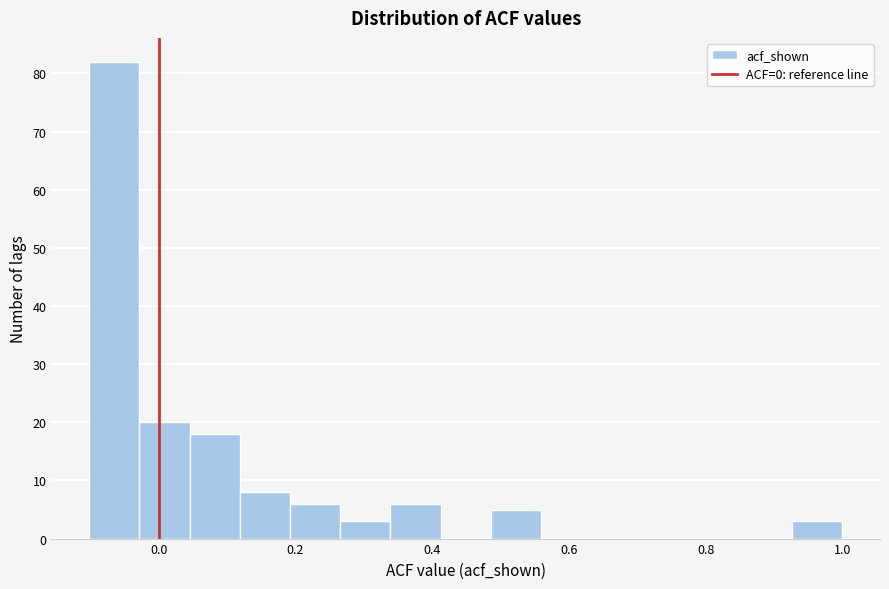

Around what value on the x-axis is the tallest bar? Give the approximate position of its centre, as read against the axis.

-0.06